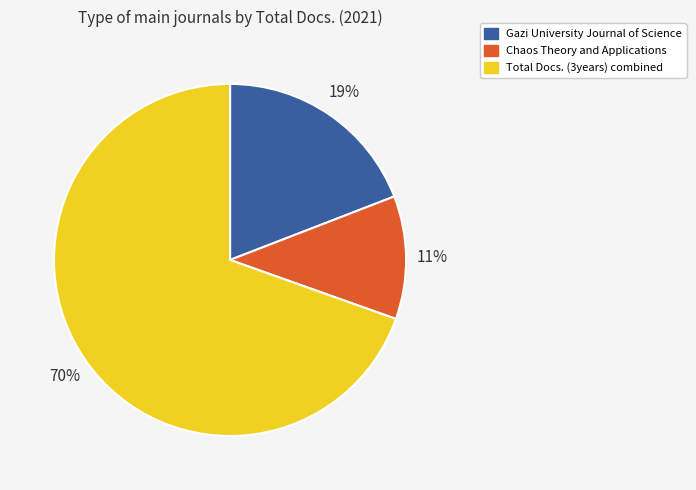

Rank the categories by value from highest to lowest.

Total Docs. (3years) combined, Gazi University Journal of Science, Chaos Theory and Applications